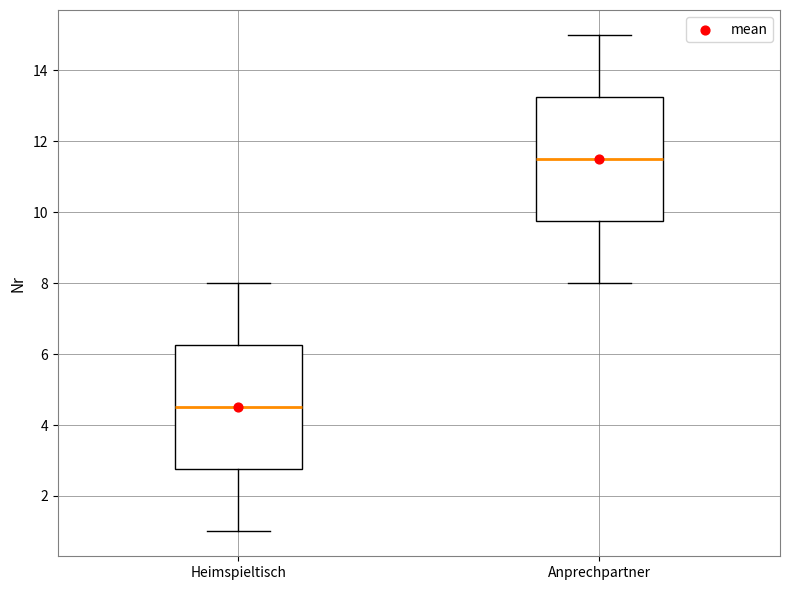

Reading left to right, read every box against the y-axis: the position of its median line, the range the box covers, and the ends of its whiskers. The values are not printed on the chart, so give them approximately, as read against the axis.

Heimspieltisch: median 4.6, box 2.8 to 6.2, whiskers 1.0 to 8.0
Anprechpartner: median 11.6, box 9.8 to 13.2, whiskers 8.0 to 15.0